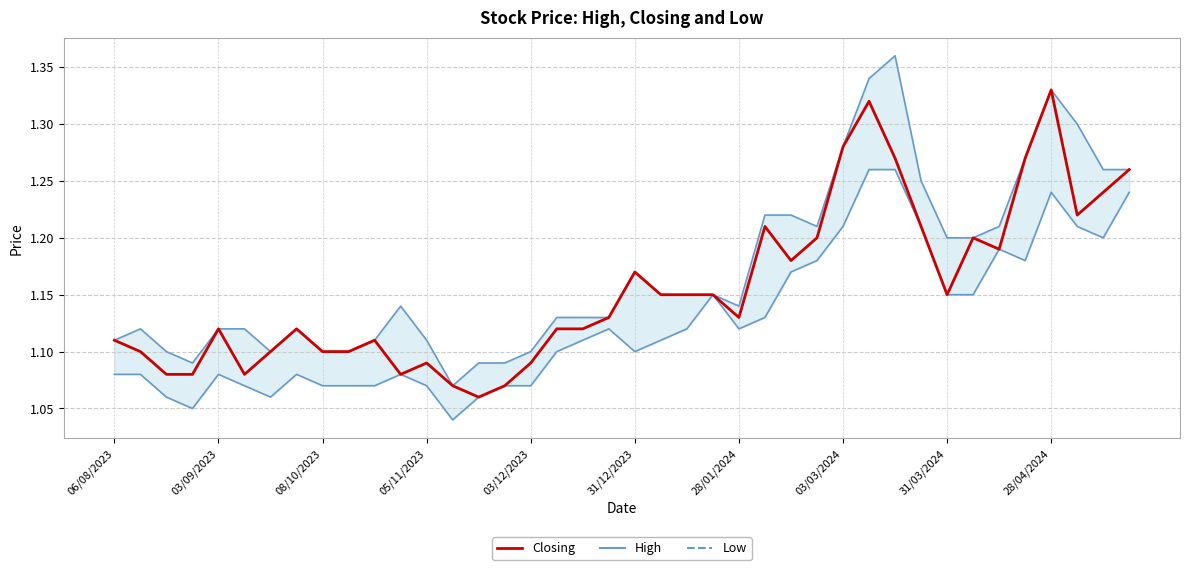

Which category has the lowest value in the Low series?

13